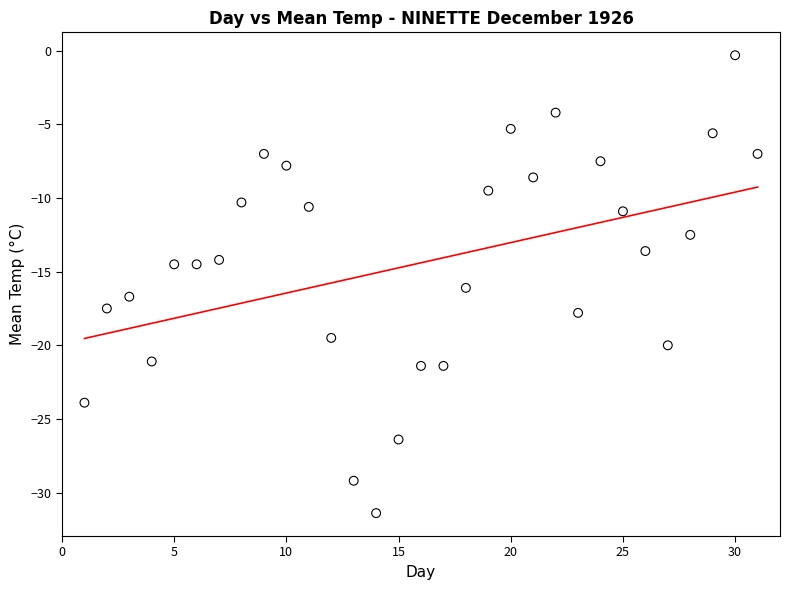

What is the range of Y values (max minus min)?

31.1